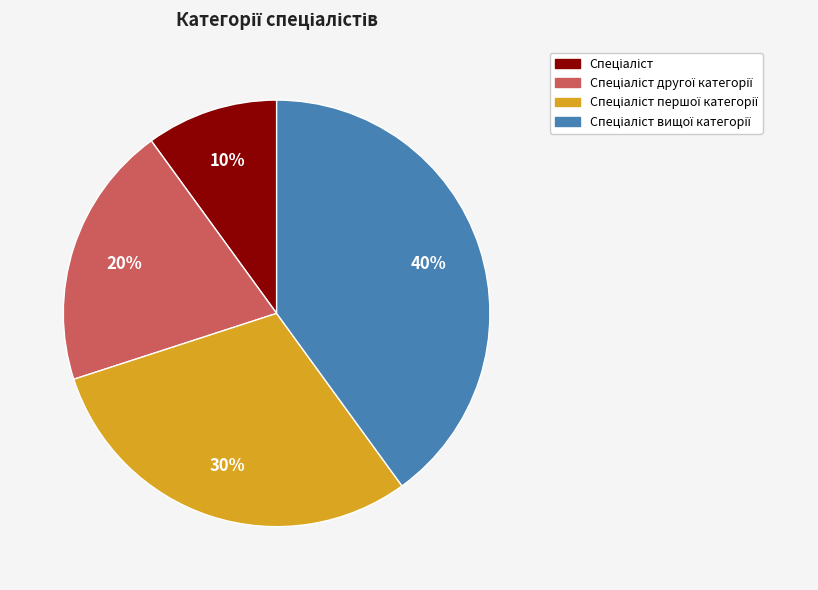

Is there a majority slice in this chart?

No